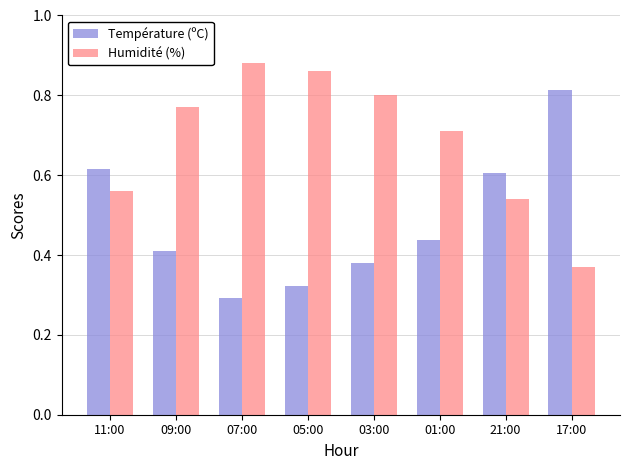

Count the number of categories in the chart.

8